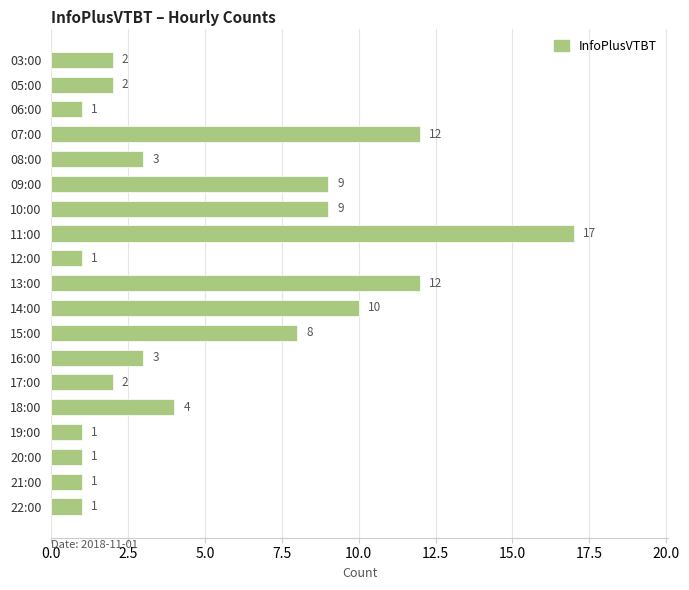

What is the sum of the values at 21:00 and 10:00?

10